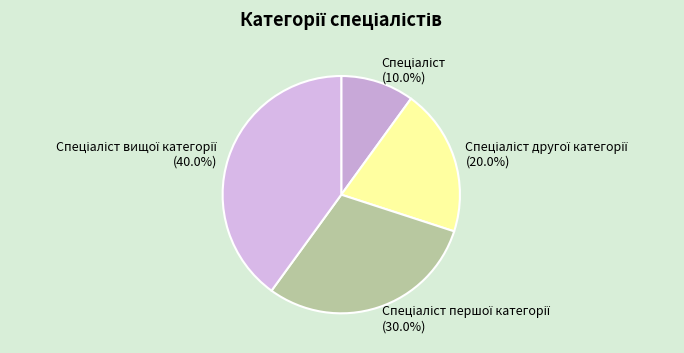

Is there any slice that represents more than half of the pie?

No